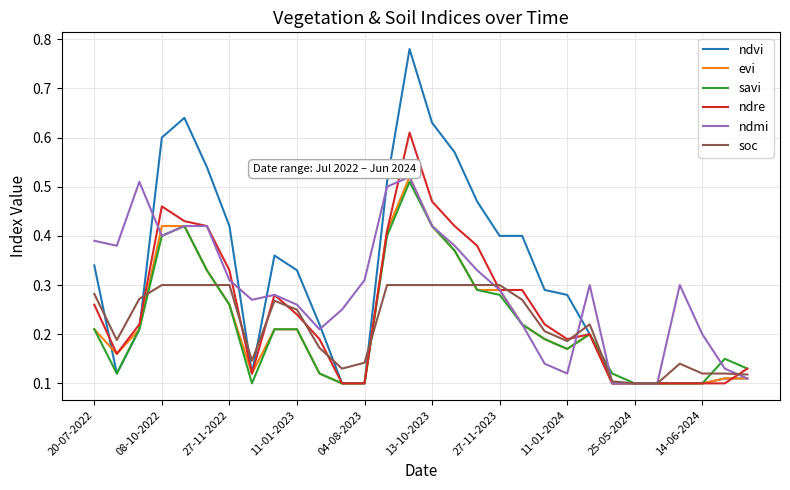

Which series has the largest range (max minus min)?

ndvi